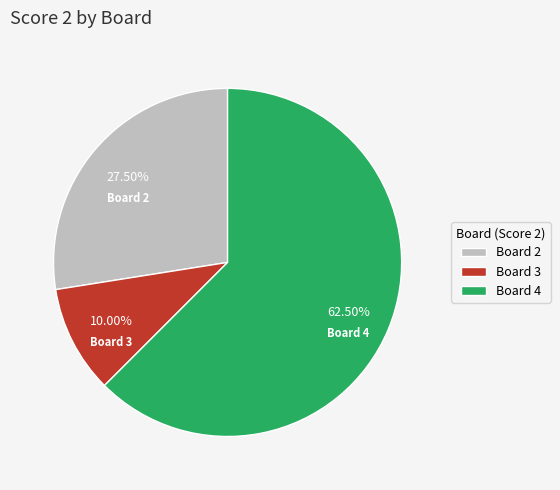

Is there any slice that represents more than half of the pie?

Yes